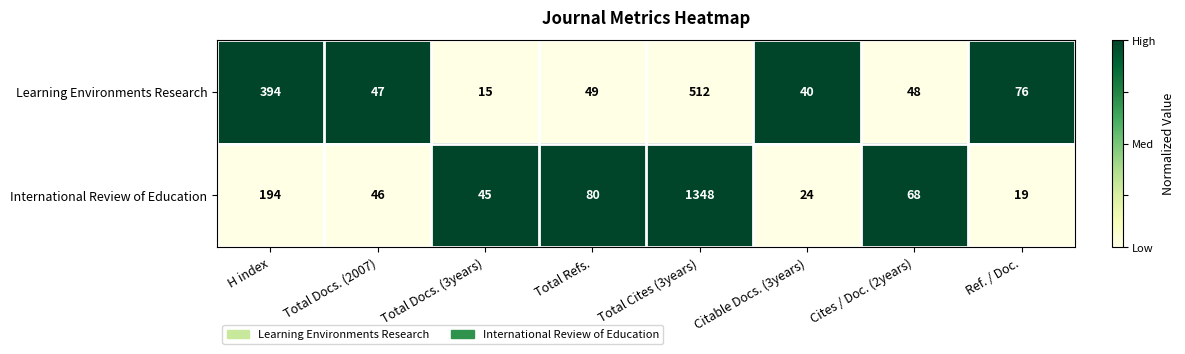

How many categories are shown in the chart?

8